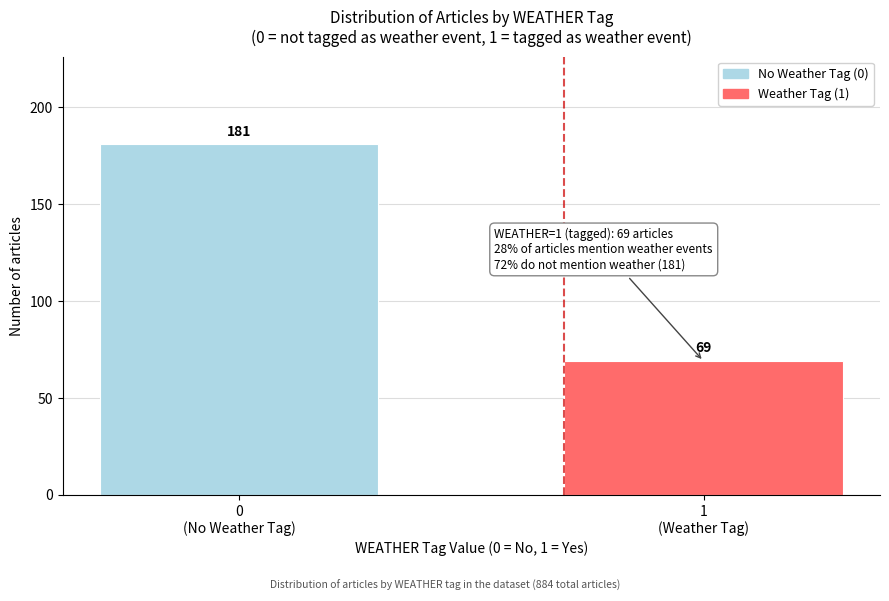

Reading left to right, extract all data points from this chart.

181	69